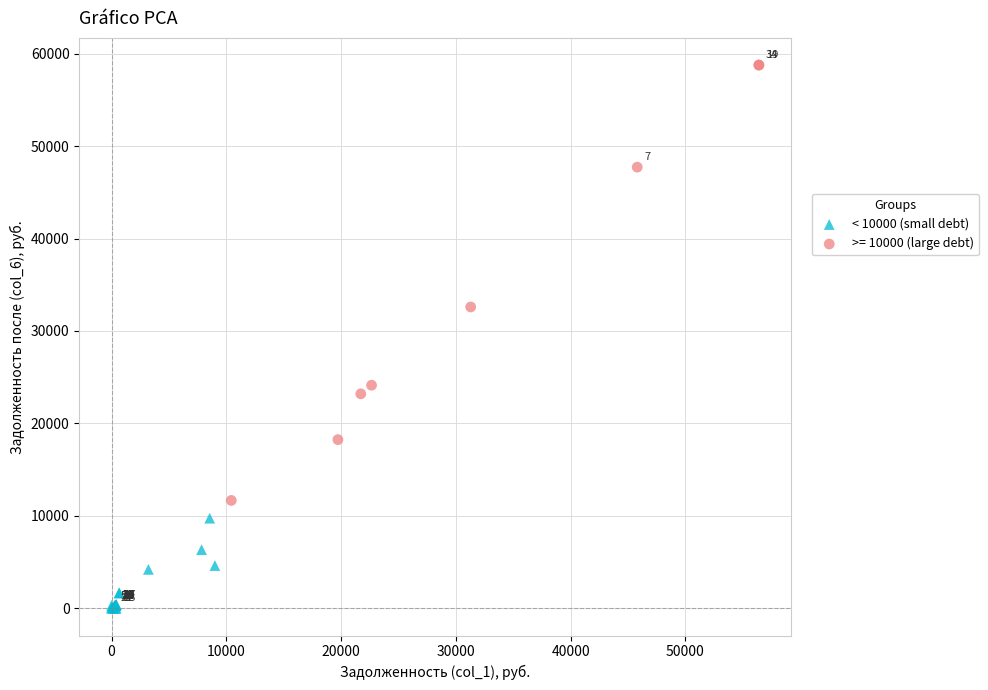

Which series contains the highest Y value?

>= 10000 (large debt)